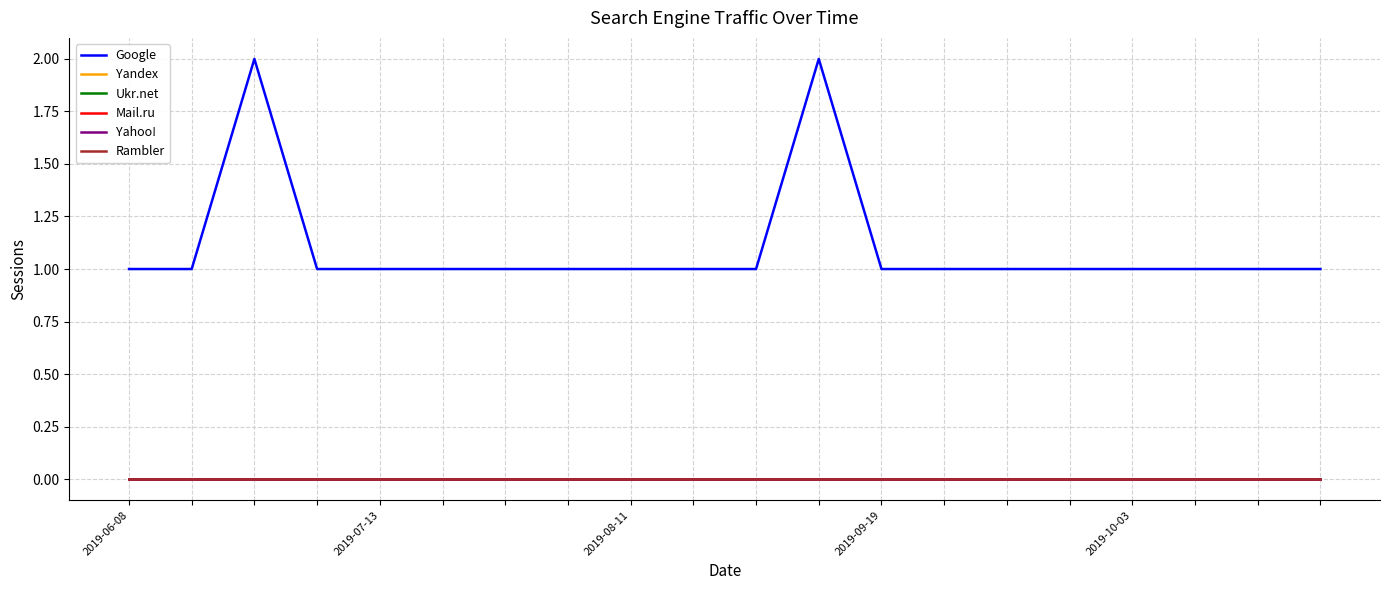

Does the chart display data point markers on the line(s)?

No